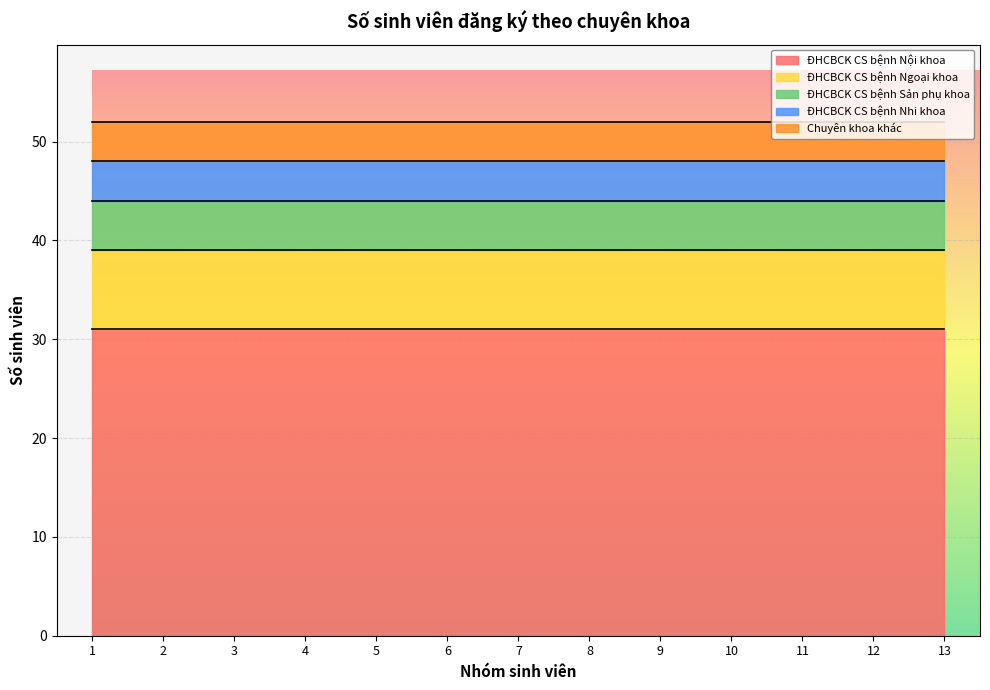

What is the sum of the ĐHCBCK CS bệnh Ngoại khoa values at 8 and 11?

16